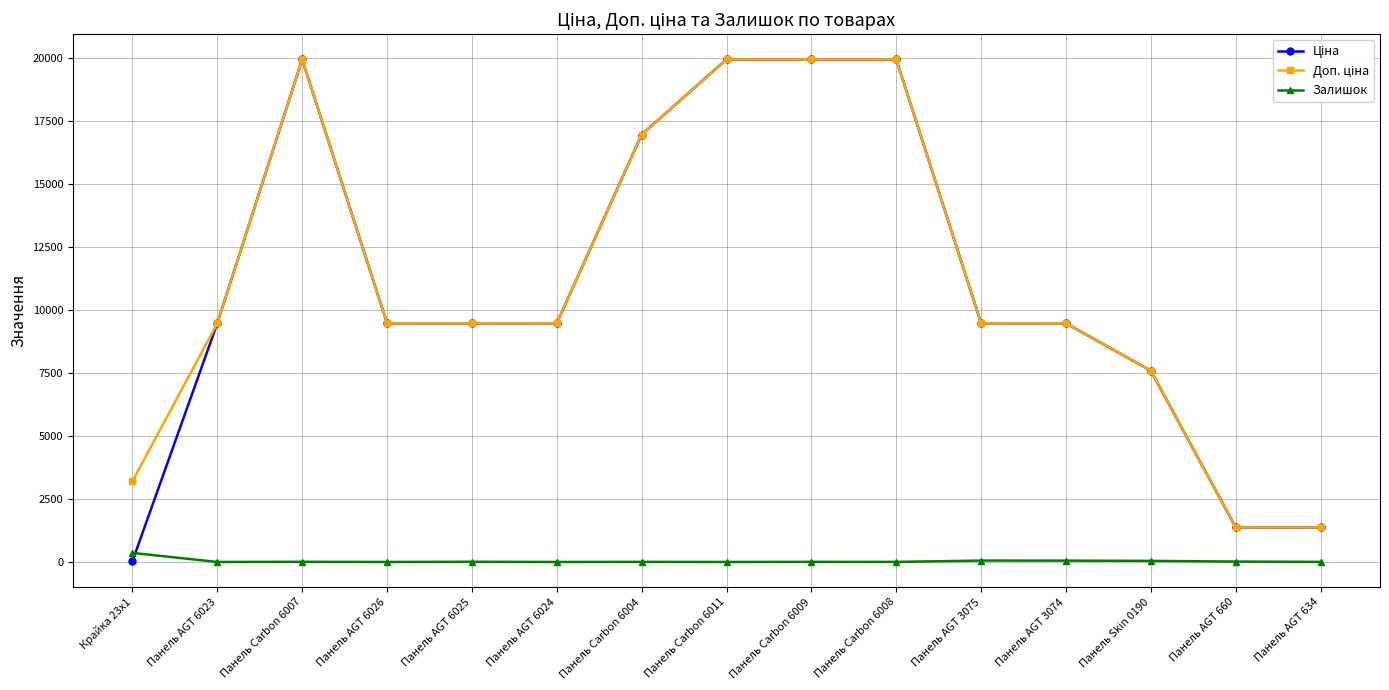

What is the label of the 7th point from the right?

Панель Carbon 6009